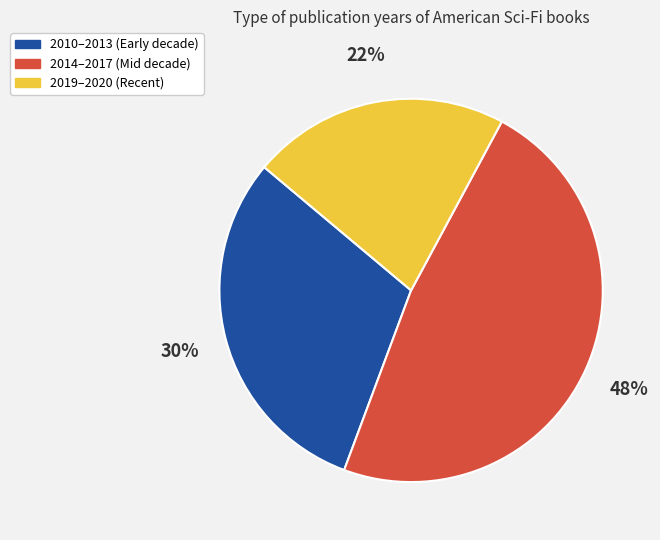

Is there a majority slice in this chart?

No